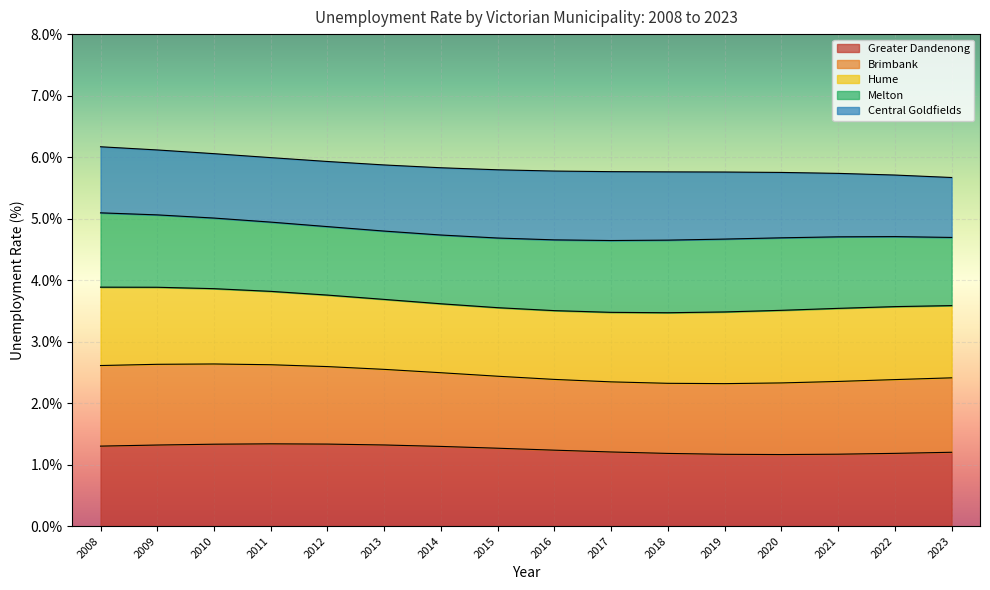

The Greater Dandenong series shows 1.2 at 2018. True or false?

True